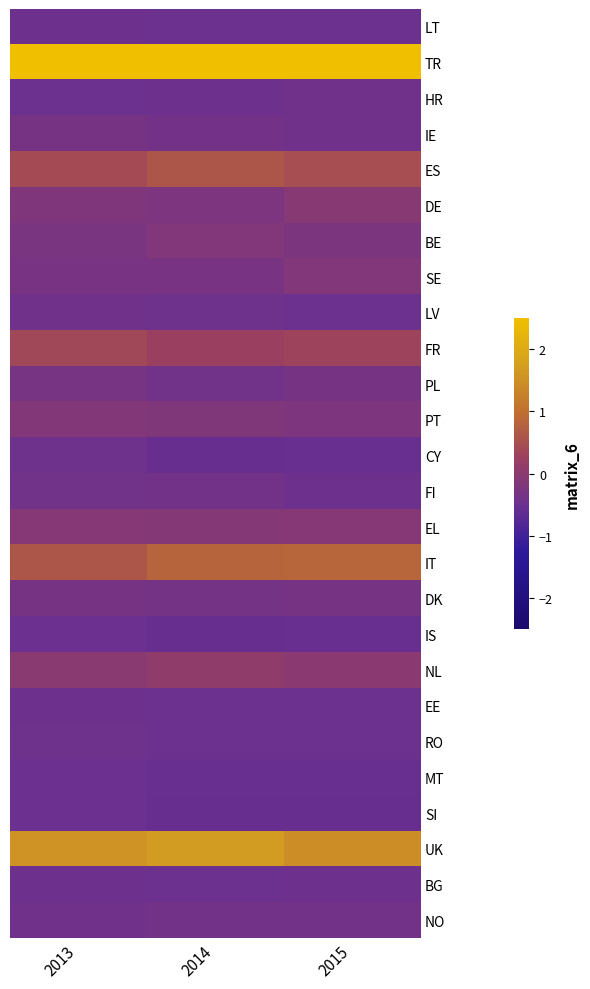

What is the spread (max minus min) of values at 2014?

4.9